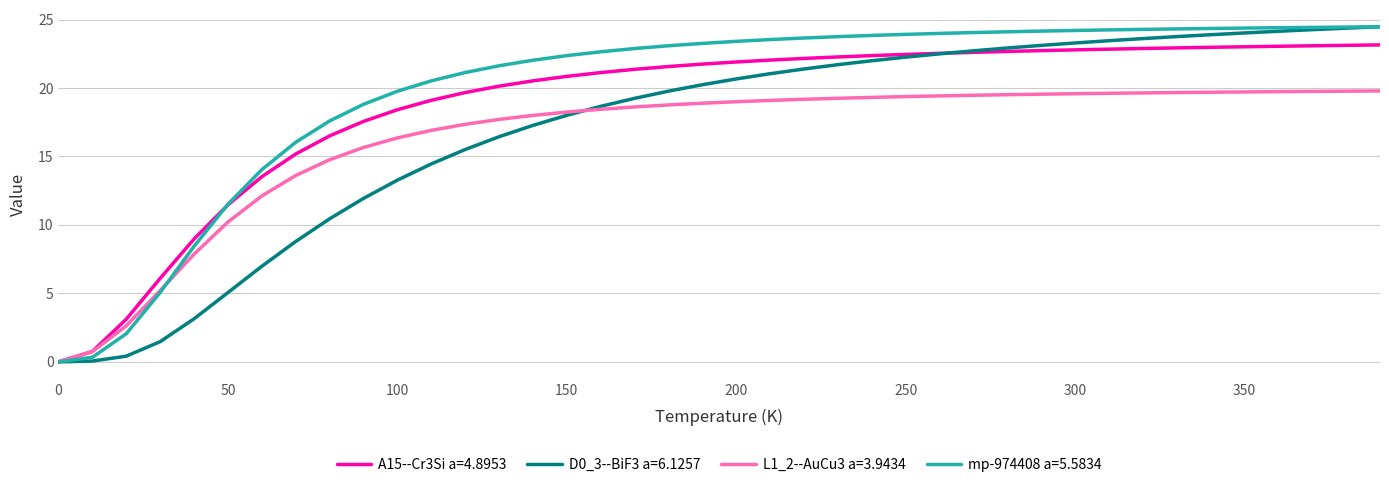

Which series has the largest total across all categories?

mp-974408 a=5.5834